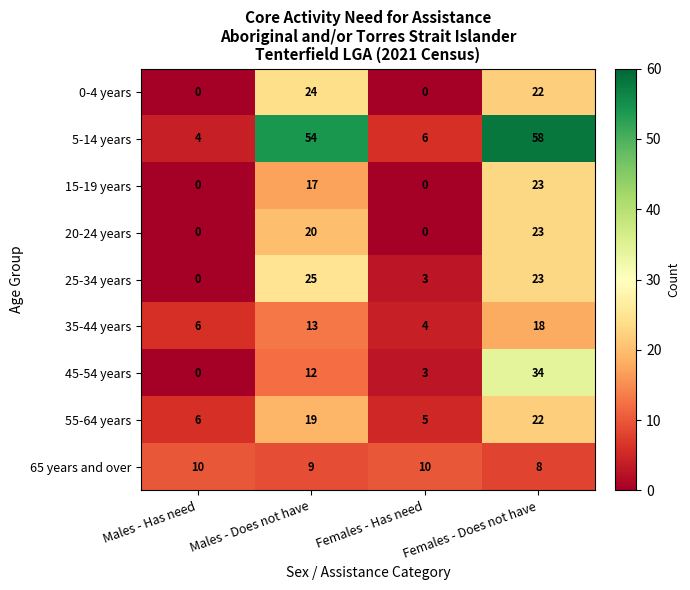

What is the sum of the 0-4 years values at Females - Has need and Females - Does not have?

22